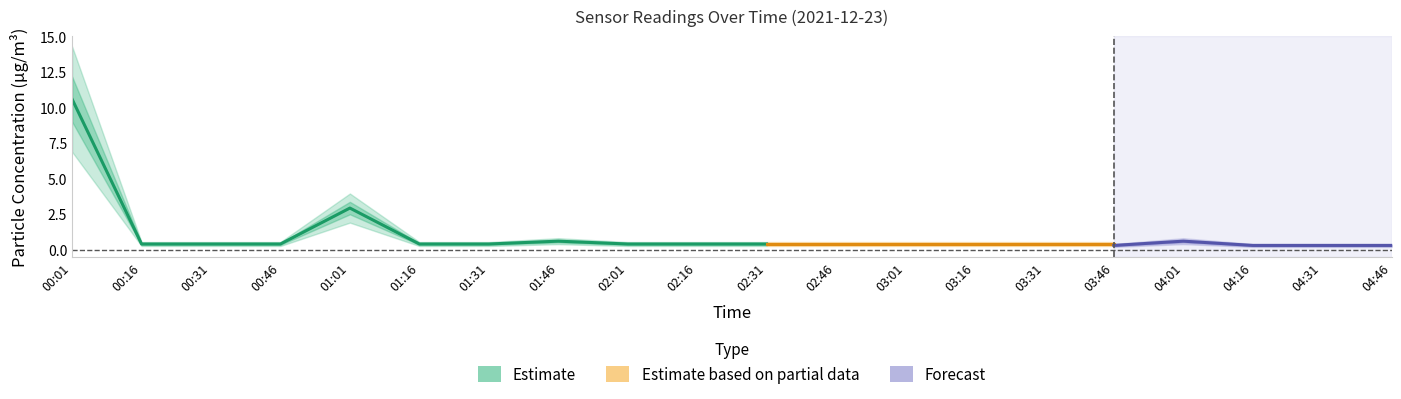

What position from the left is 00:31?

3